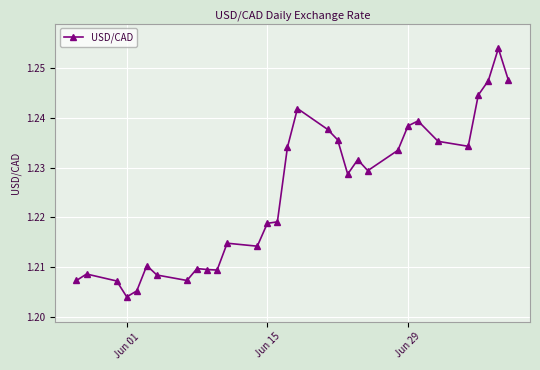

What is the sum of all values?

38.0